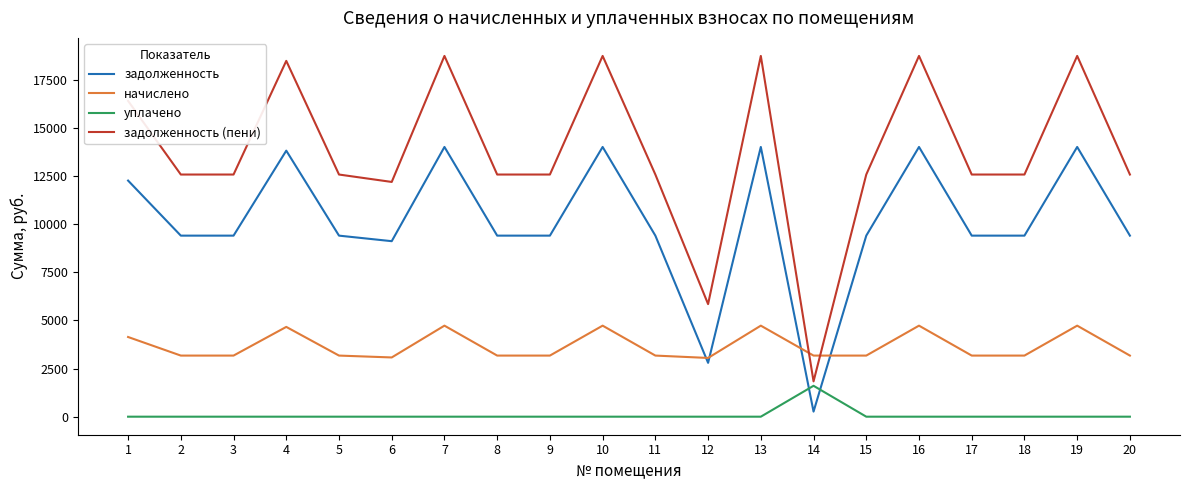

What is the total value across all series at 16?

37492.8